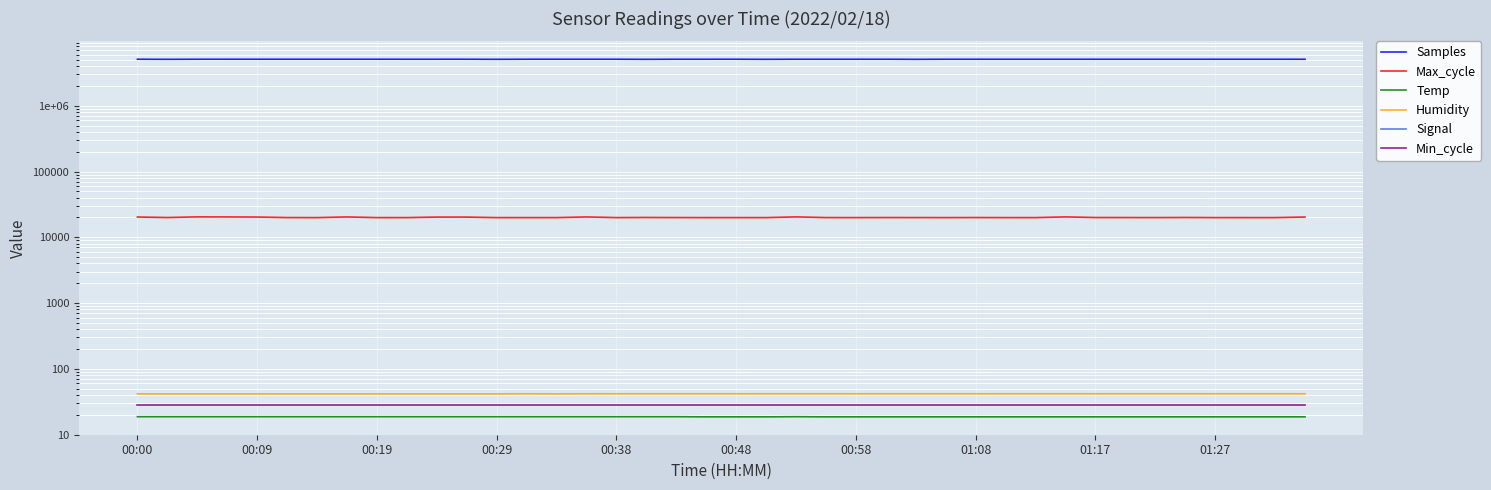

Between 21 and 36, which series saw the biggest shift?

Samples